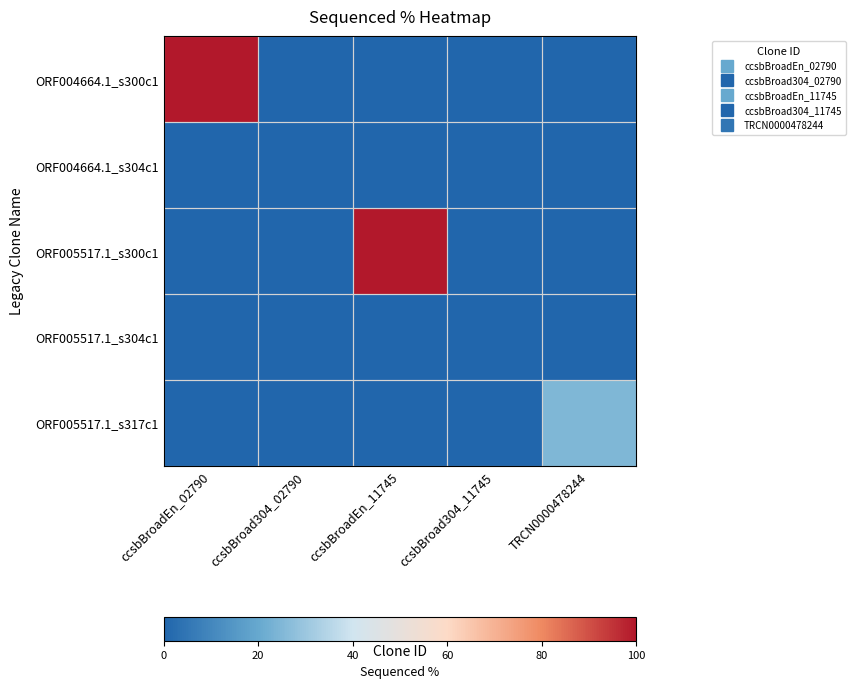

Between ccsbBroad304_02790 and ccsbBroadEn_11745, which series saw the biggest shift?

ORF005517.1_s300c1